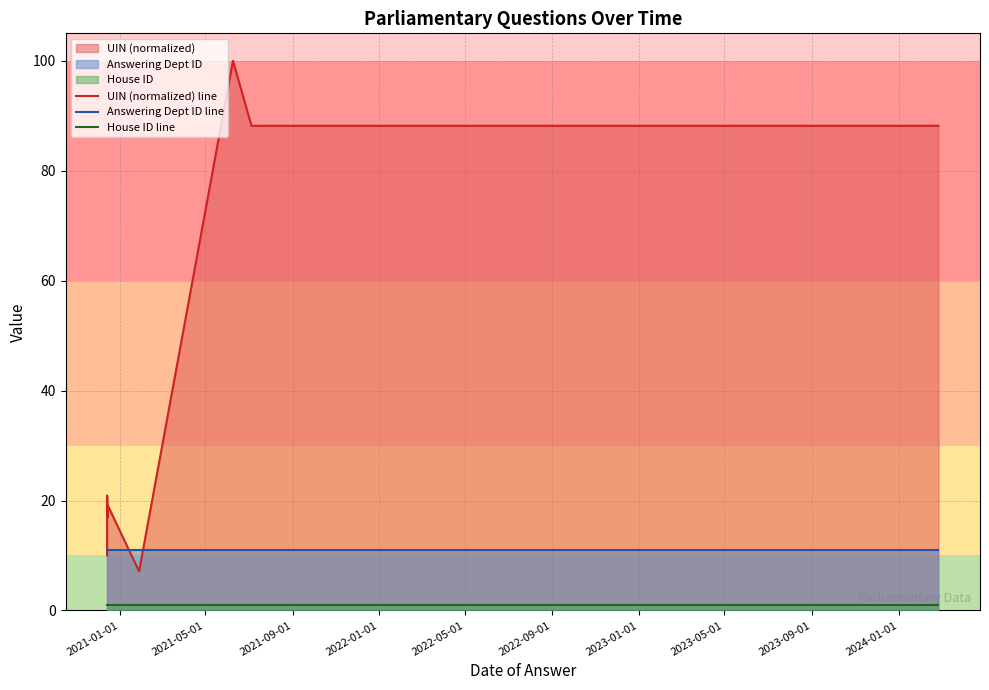

How many lines are shown in the chart?

3